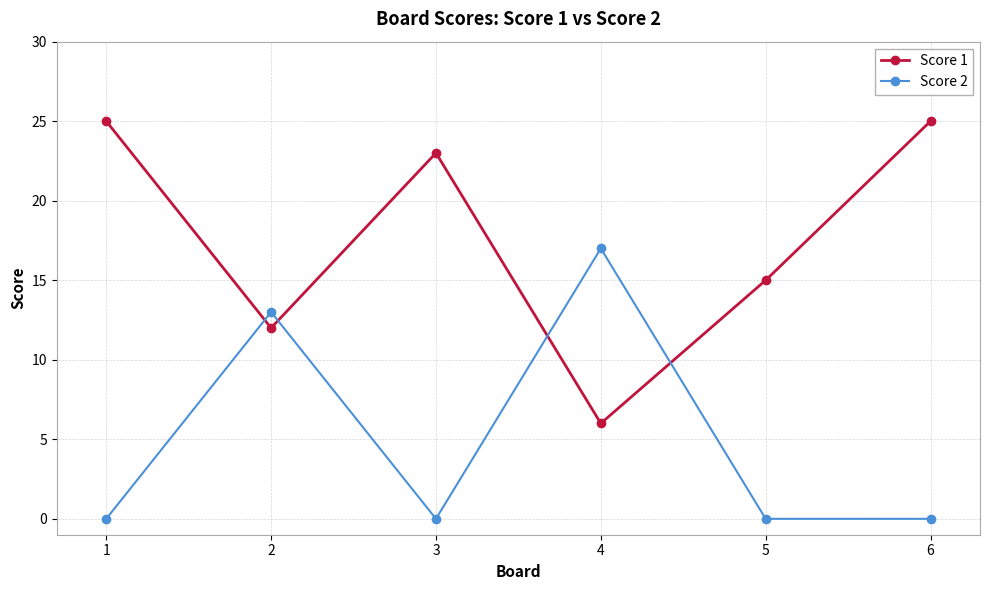

Which series ends up on top after the final intersection of Score 2 and Score 1?

Score 1